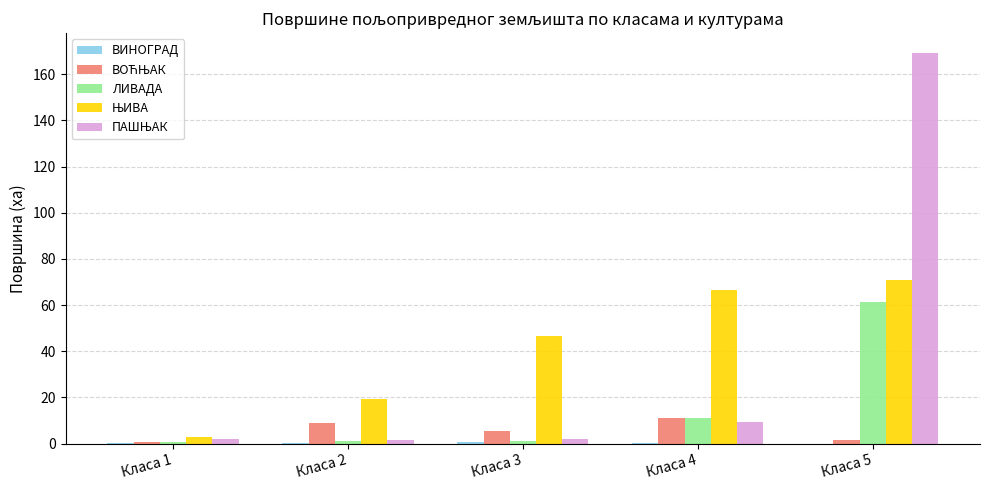

How many groups of bars are there?

5